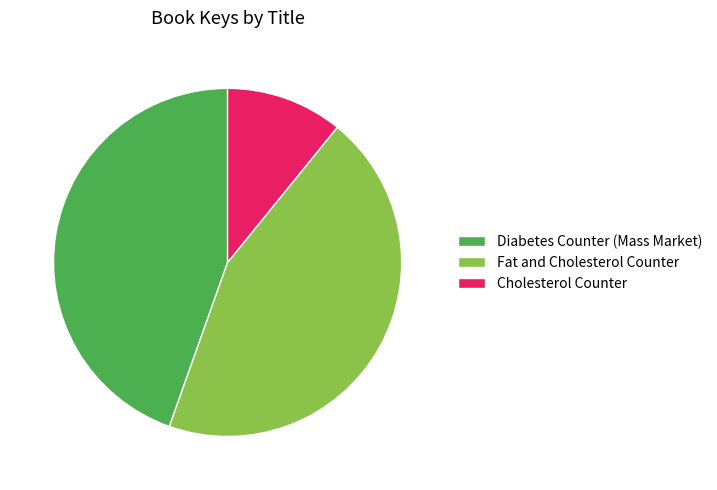

Count the number of slices in the pie.

3